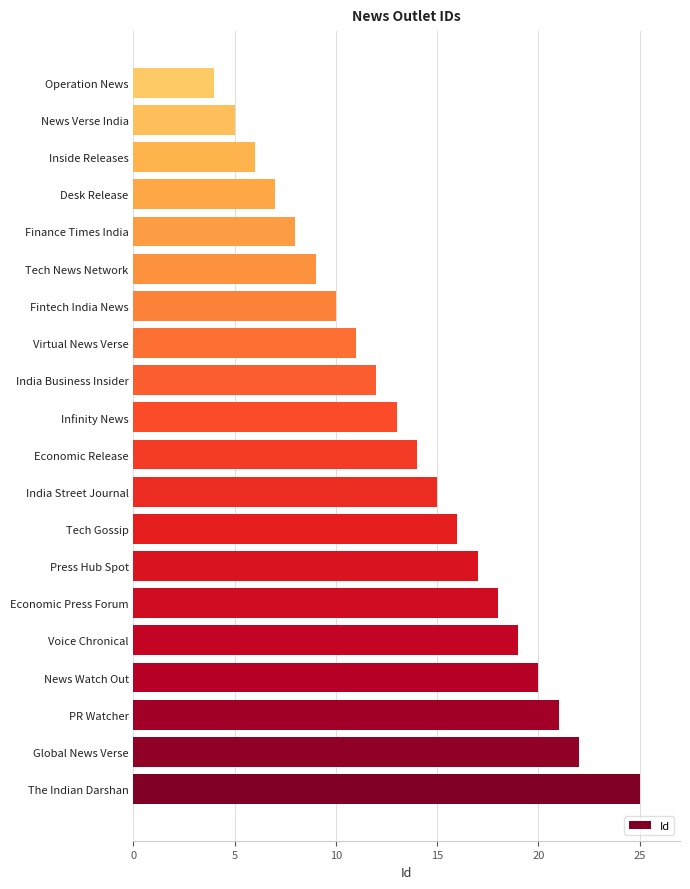

What is the greatest value displayed?

25